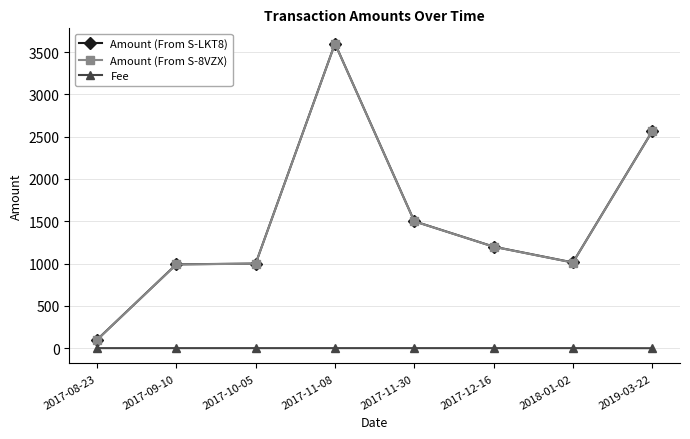

What is the label of the 7th point from the left?

2018-01-02